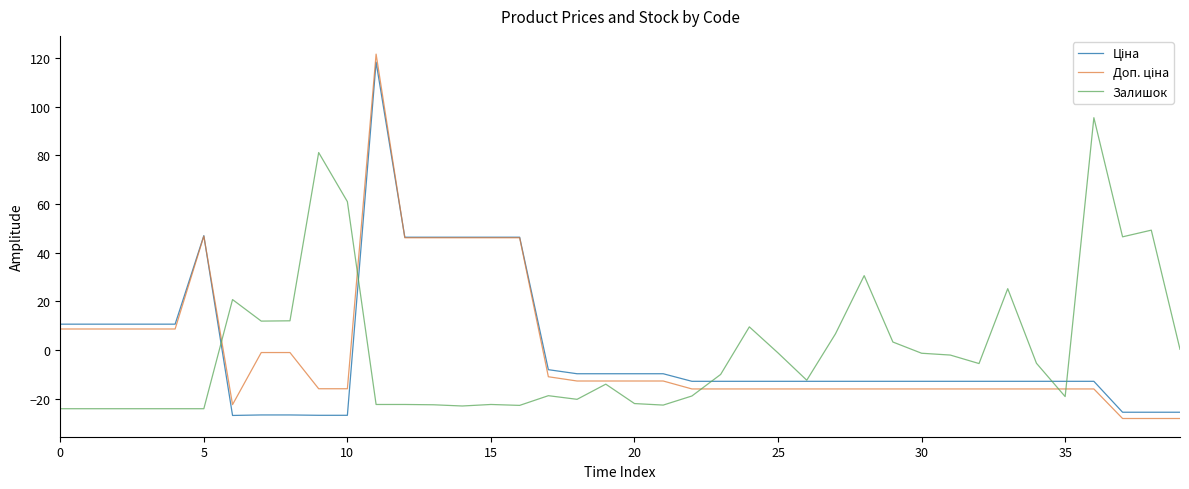

What is the maximum value shown in the chart?

121.6